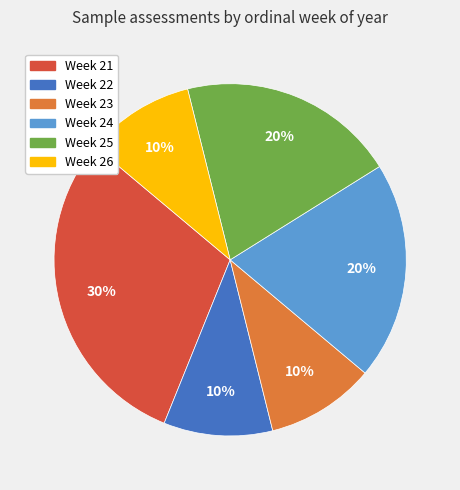

How many segments does this pie chart have?

6